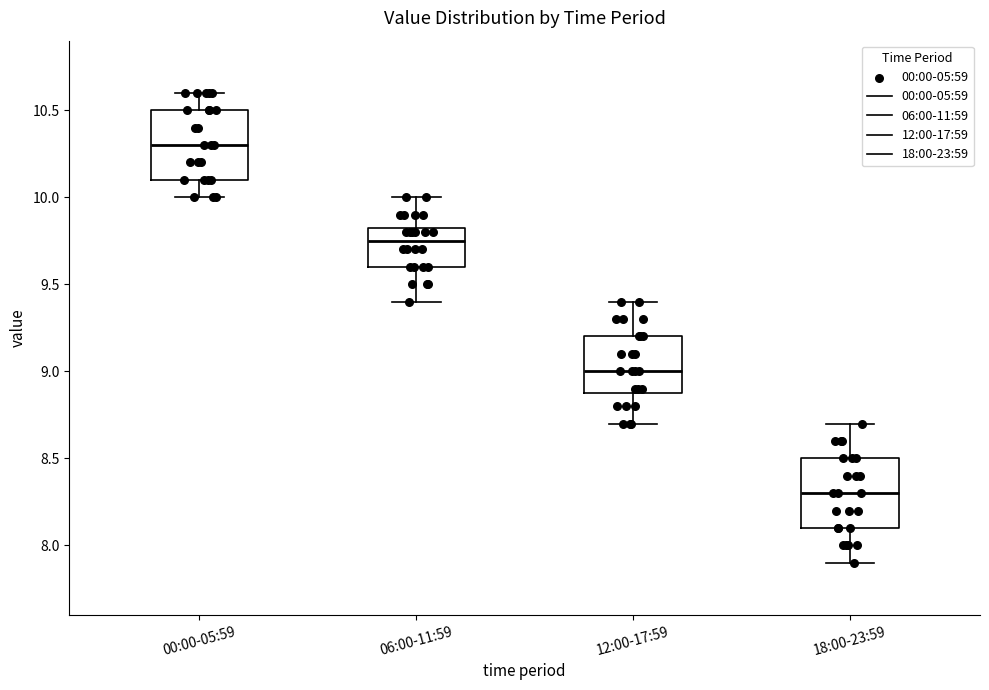

Reading left to right, read every box against the y-axis: the position of its median line, the range the box covers, and the ends of its whiskers. The values are not printed on the chart, so give them approximately, as read against the axis.

00:00-05:59: median 10.30, box 10.10 to 10.50, whiskers 10.00 to 10.60
06:00-11:59: median 9.75, box 9.60 to 9.85, whiskers 9.40 to 10.00
12:00-17:59: median 9.00, box 8.90 to 9.20, whiskers 8.70 to 9.40
18:00-23:59: median 8.30, box 8.10 to 8.50, whiskers 7.90 to 8.70